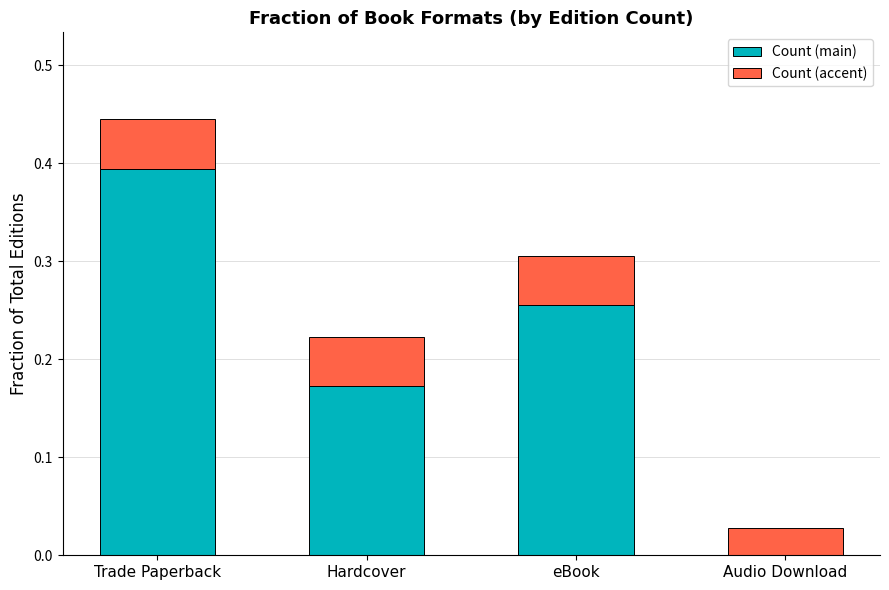

Which category has the highest value in the Count (main) series?

Trade Paperback